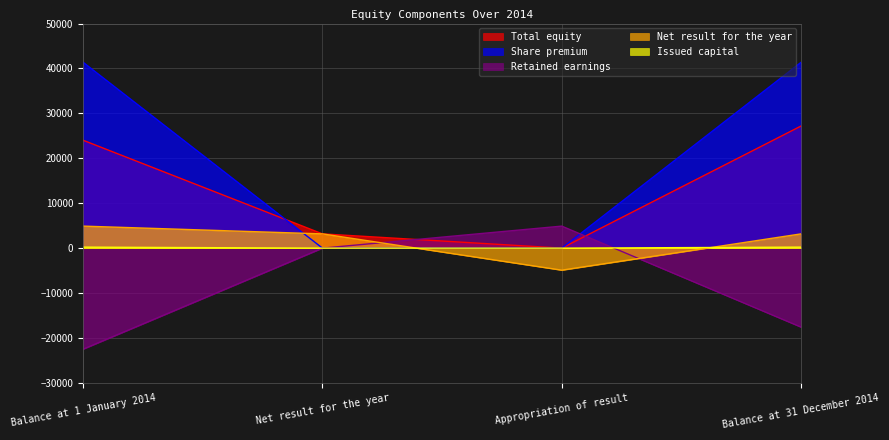

What is the maximum value shown in the chart?

41367.0